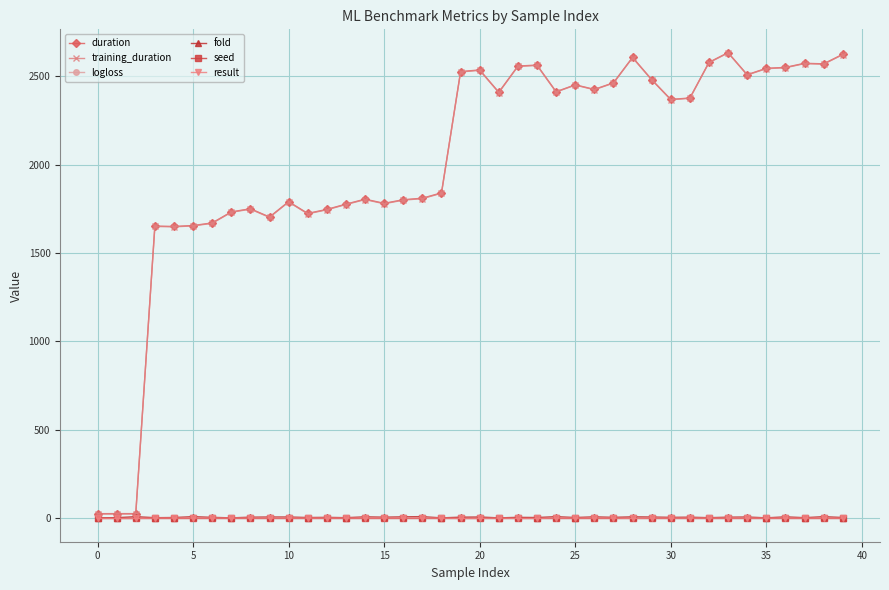

True or false: training_duration has more than 1 interior local peaks.

True